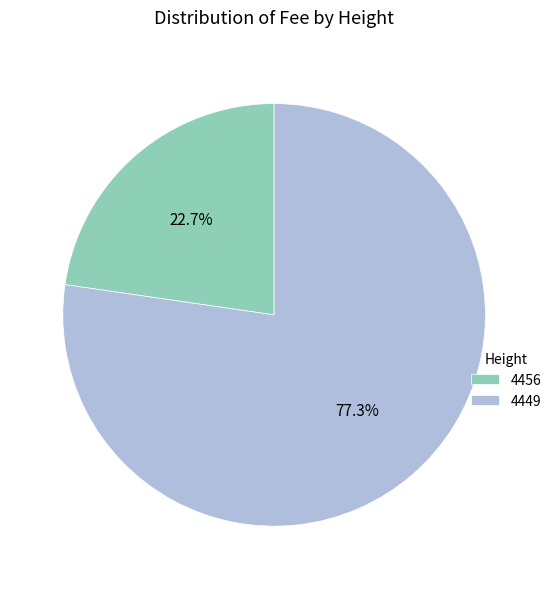

What is the ratio of the value at 4449 to the value at 4456?

3.4